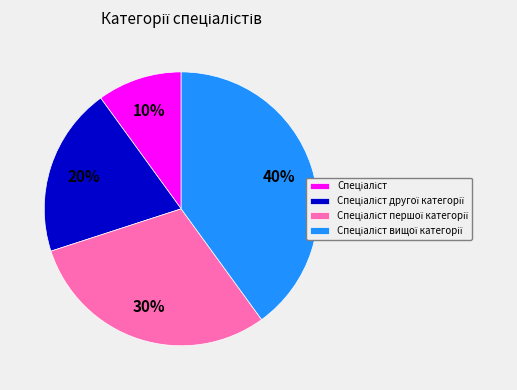

To the nearest percent, what is the average slice percentage?

25%